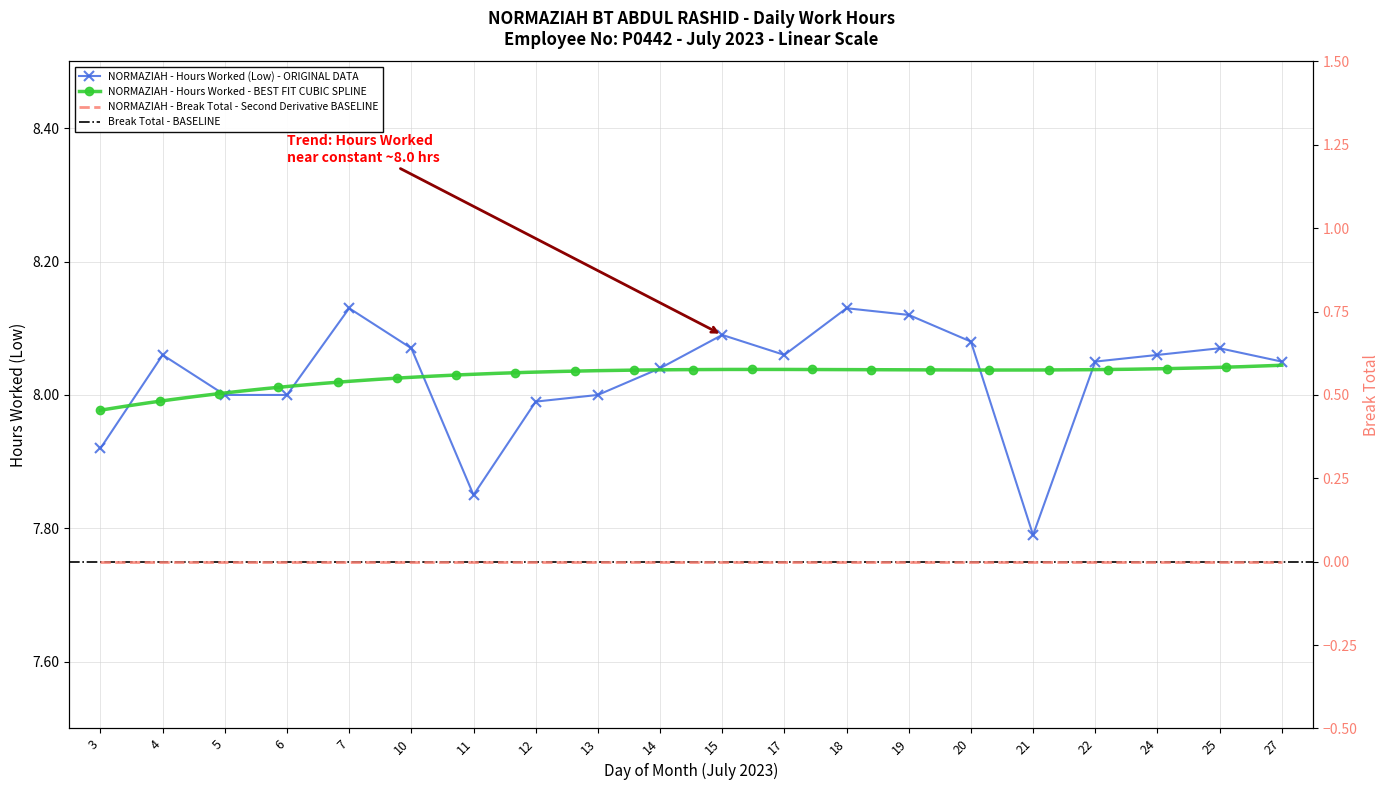

What is the value of the 17th point from the left?

8.1